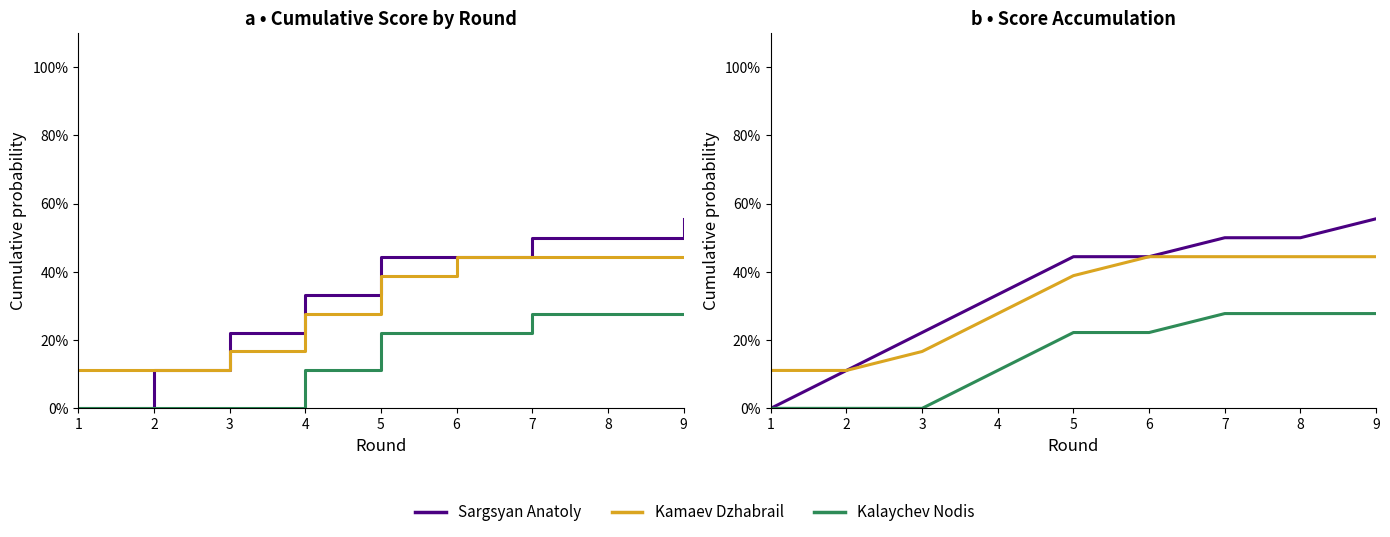

Reading left to right, list all the values displayed in this chart.

Sargsyan Anatoly: 0.0	11.1	22.2	33.3	44.4	44.4	50.0	50.0	55.6
Kamaev Dzhabrail: 11.1	11.1	16.7	27.8	38.9	44.4	44.4	44.4	44.4
Kalaychev Nodis: 0.0	0.0	0.0	11.1	22.2	22.2	27.8	27.8	27.8